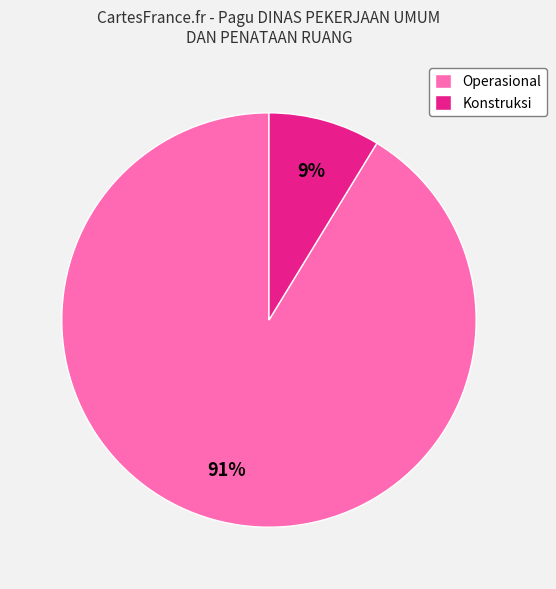

Does any single category account for the majority?

Yes